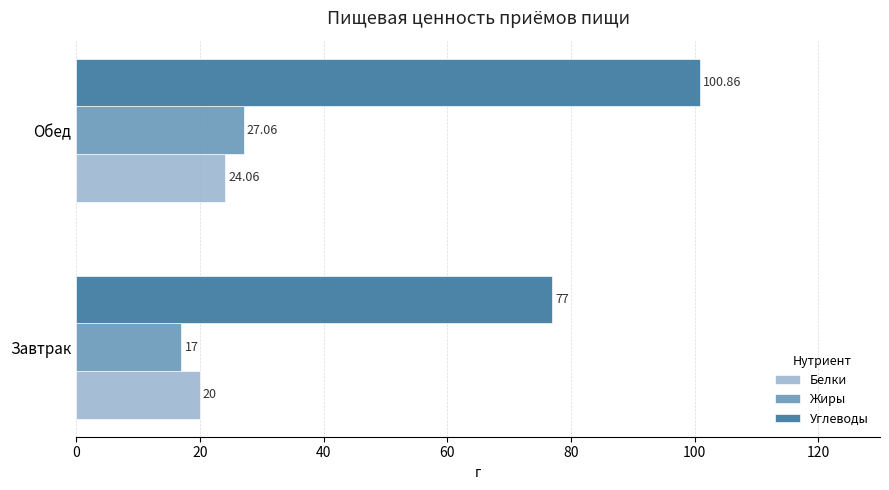

What is the maximum value for Углеводы?

100.9